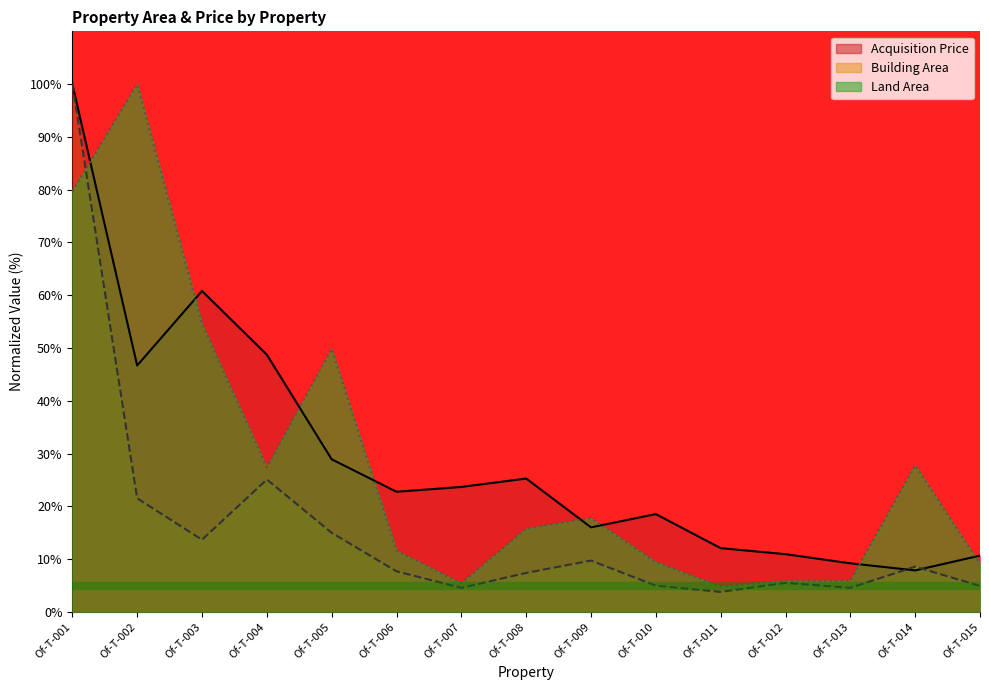

What is the value of the Acquisition Price point at the 2nd from the left?

46.7